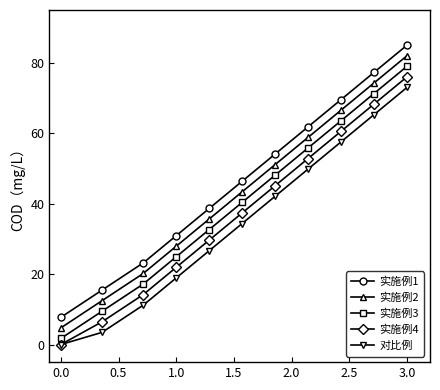

What is the value of the 实施例3 point at the 2nd from the left?

9.5